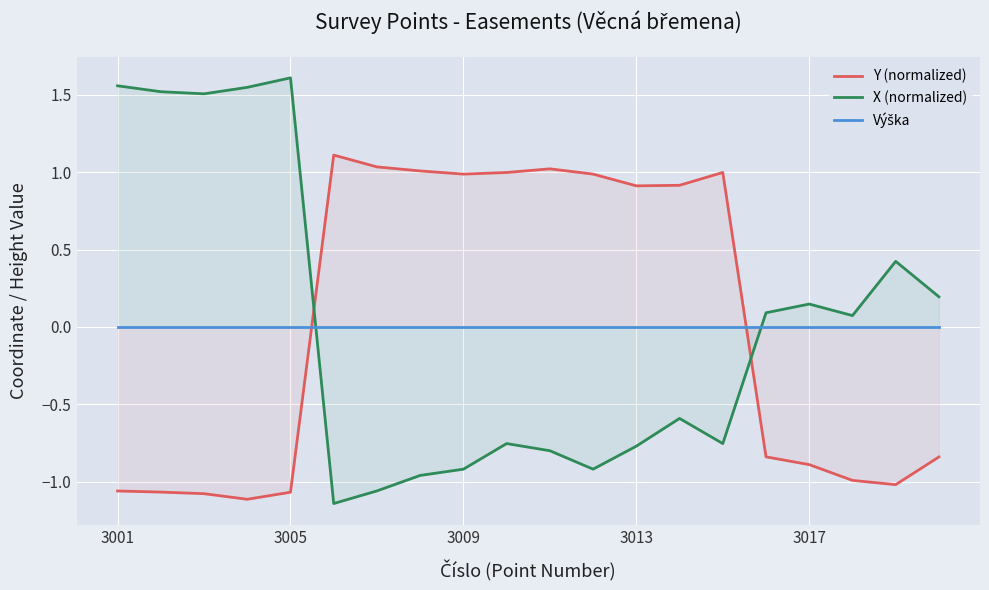

At which label does X (normalized) first exceed 0?

3001